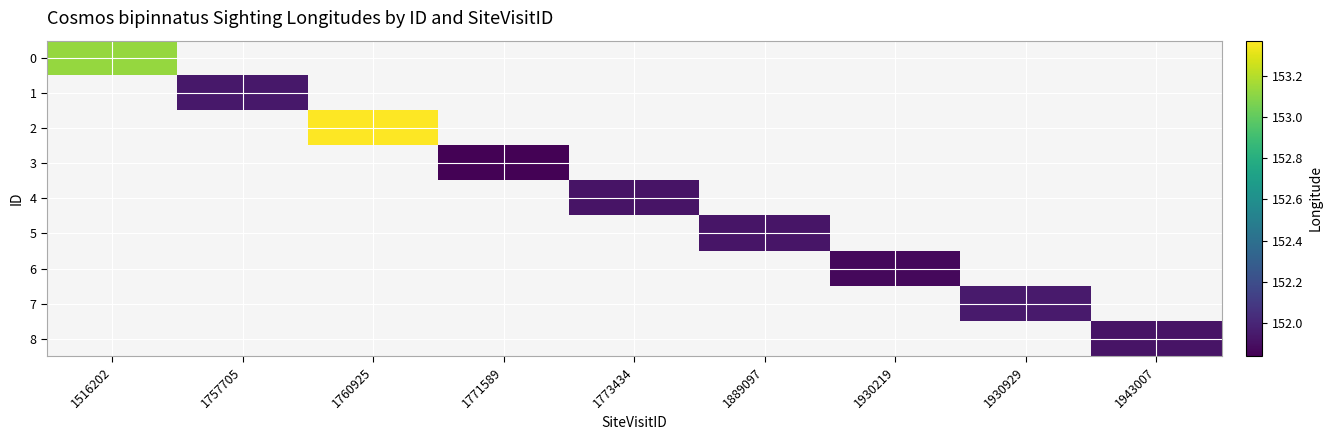

How many positive values does the 3 series have?

1